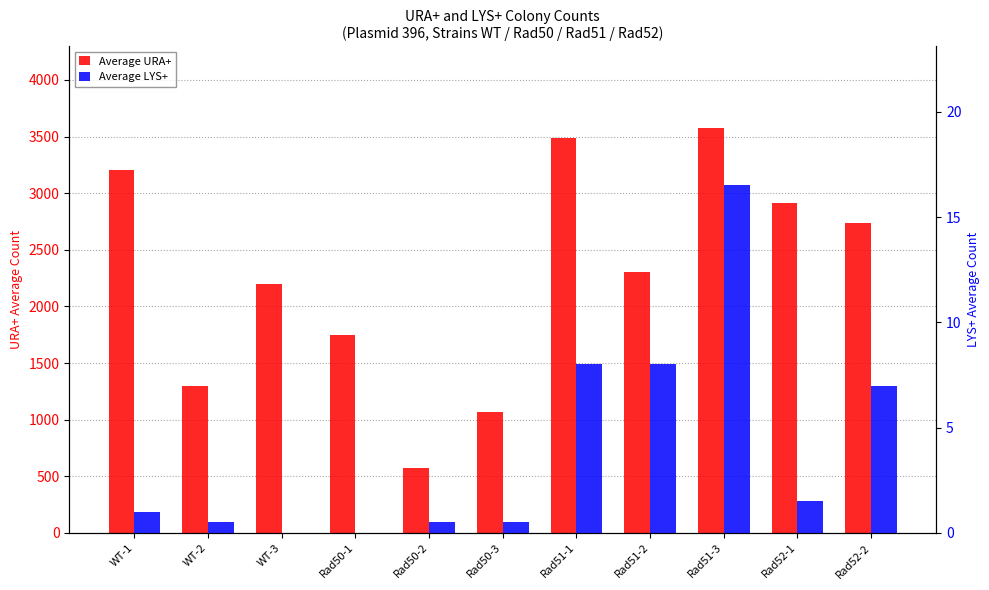

What is the difference between the second highest and minimum values in the Average URA+ series?

2915.0